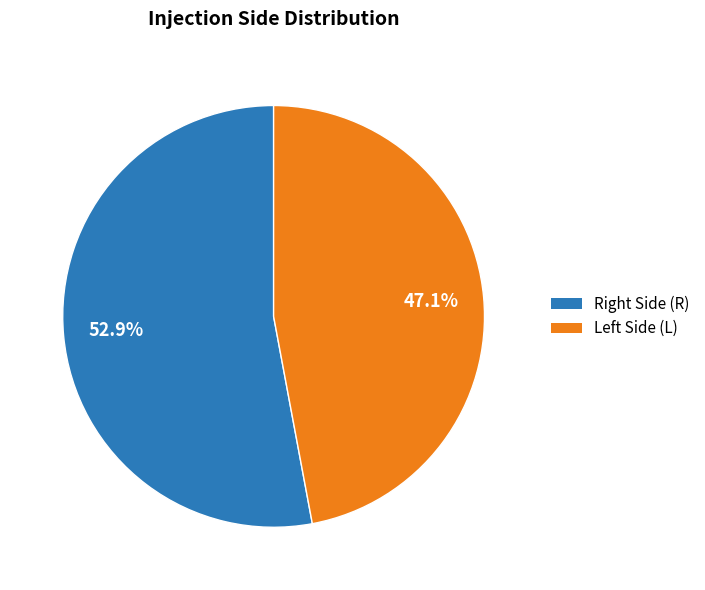

Is there any slice that represents more than half of the pie?

Yes